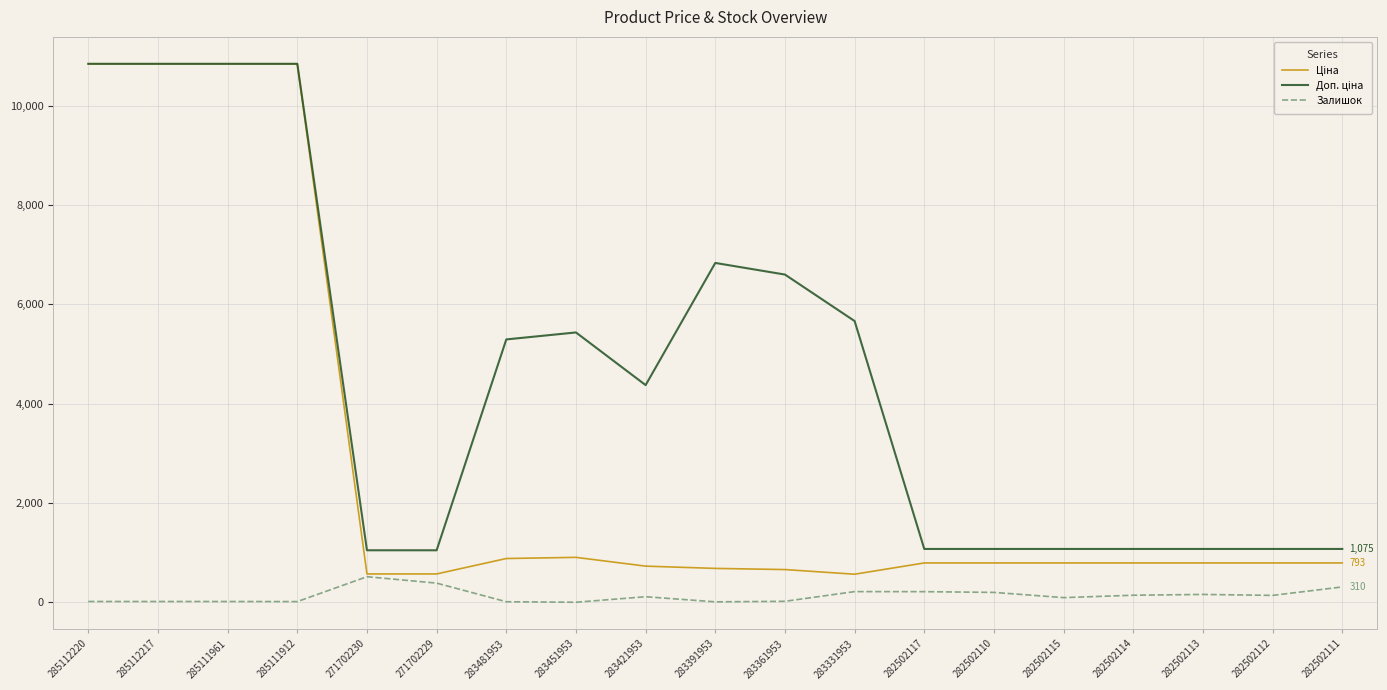

Where is Залишок nearest to the value 259?

283331953